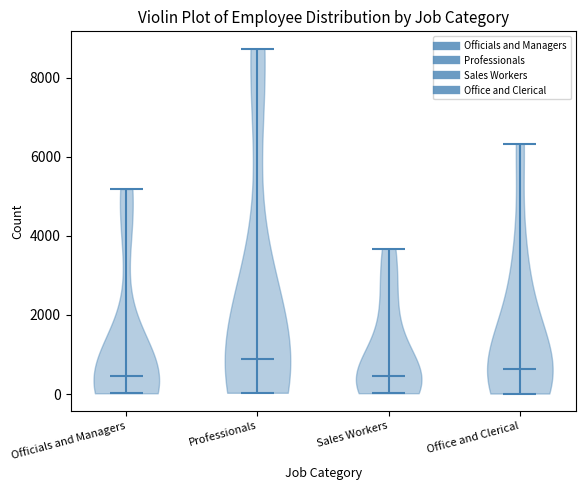

Reading left to right, read every violin against the y-axis: where its median line is, and the lowest and highest points it reaches. The values are not printed on the chart, so give them approximately, as read against the axis.

Officials and Managers: median line 400, lowest point 0, highest point 5200
Professionals: median line 800, lowest point 0, highest point 8800
Sales Workers: median line 400, lowest point 0, highest point 3600
Office and Clerical: median line 600, lowest point 0, highest point 6400